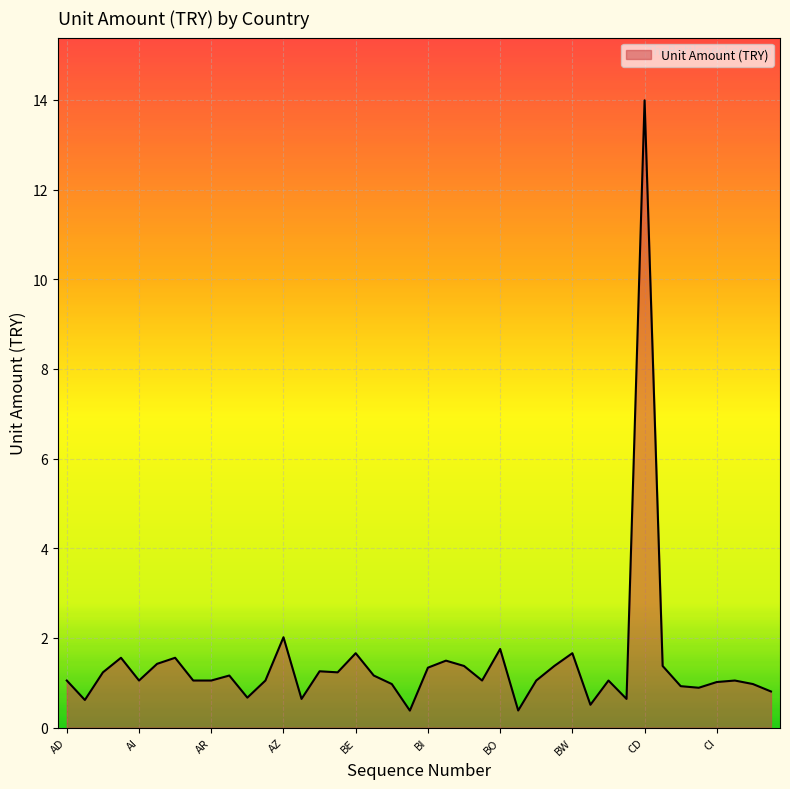

What is the greatest value displayed?

14.0